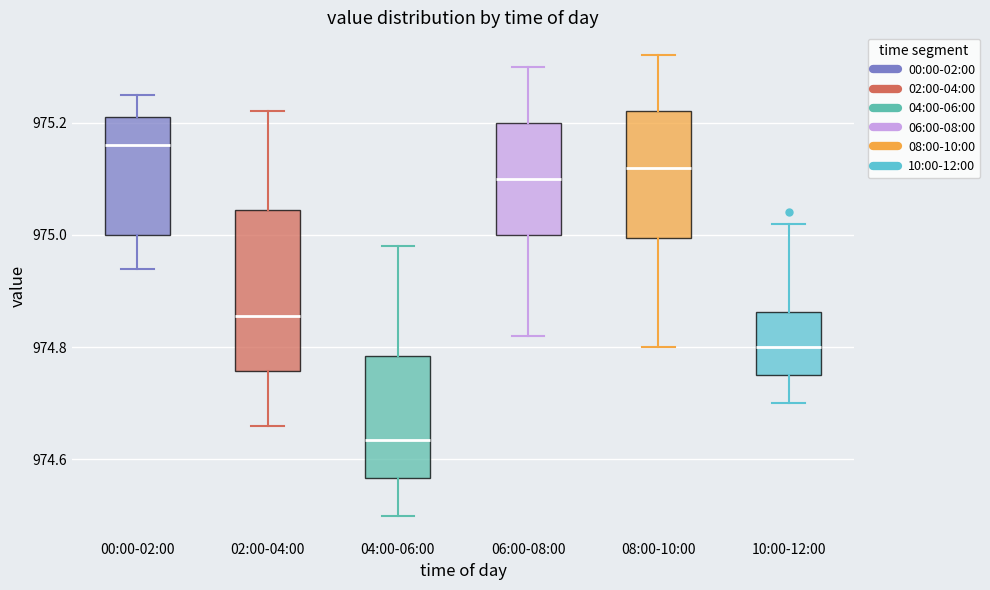

Reading left to right, transcribe this box plot: for each box, give where its median line is, the range the box spans, and where its two whiskers end, as read against the y-axis. The values are not printed on the chart, so give them approximately, as read against the axis.

00:00-02:00: median 975.16, box 975.00 to 975.22, whiskers 974.94 to 975.26
02:00-04:00: median 974.86, box 974.76 to 975.04, whiskers 974.66 to 975.22
04:00-06:00: median 974.64, box 974.56 to 974.78, whiskers 974.50 to 974.98
06:00-08:00: median 975.10, box 975.00 to 975.20, whiskers 974.82 to 975.30
08:00-10:00: median 975.12, box 975.00 to 975.22, whiskers 974.80 to 975.32
10:00-12:00: median 974.80, box 974.76 to 974.86, whiskers 974.70 to 975.02